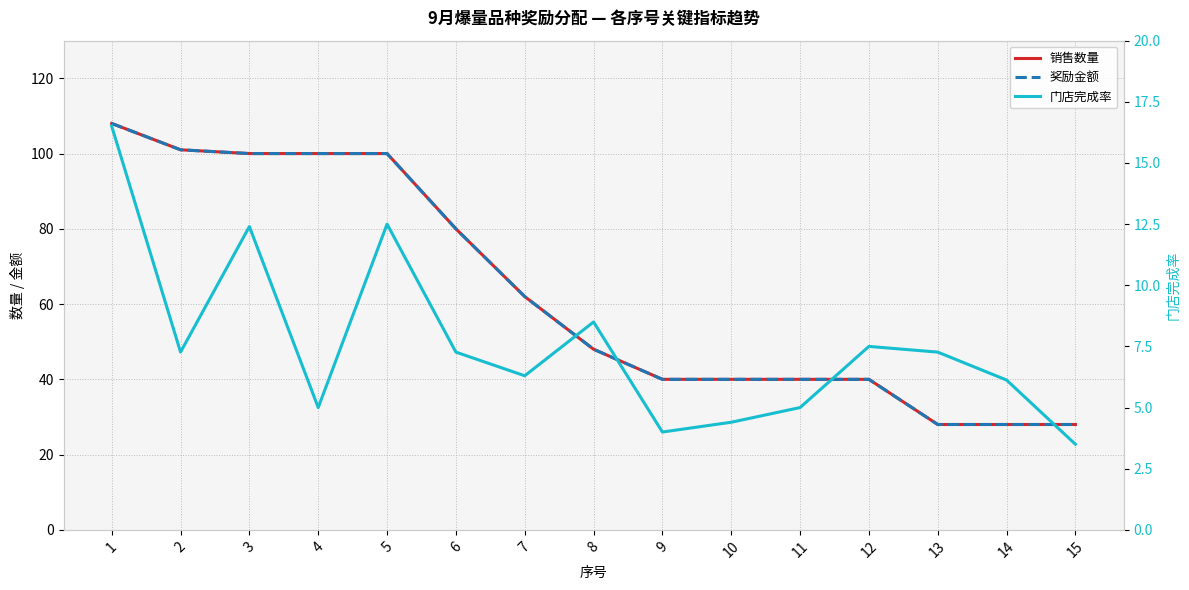

Rank the series at 8 from lowest to highest value.

门店完成率, 销售数量, 奖励金额